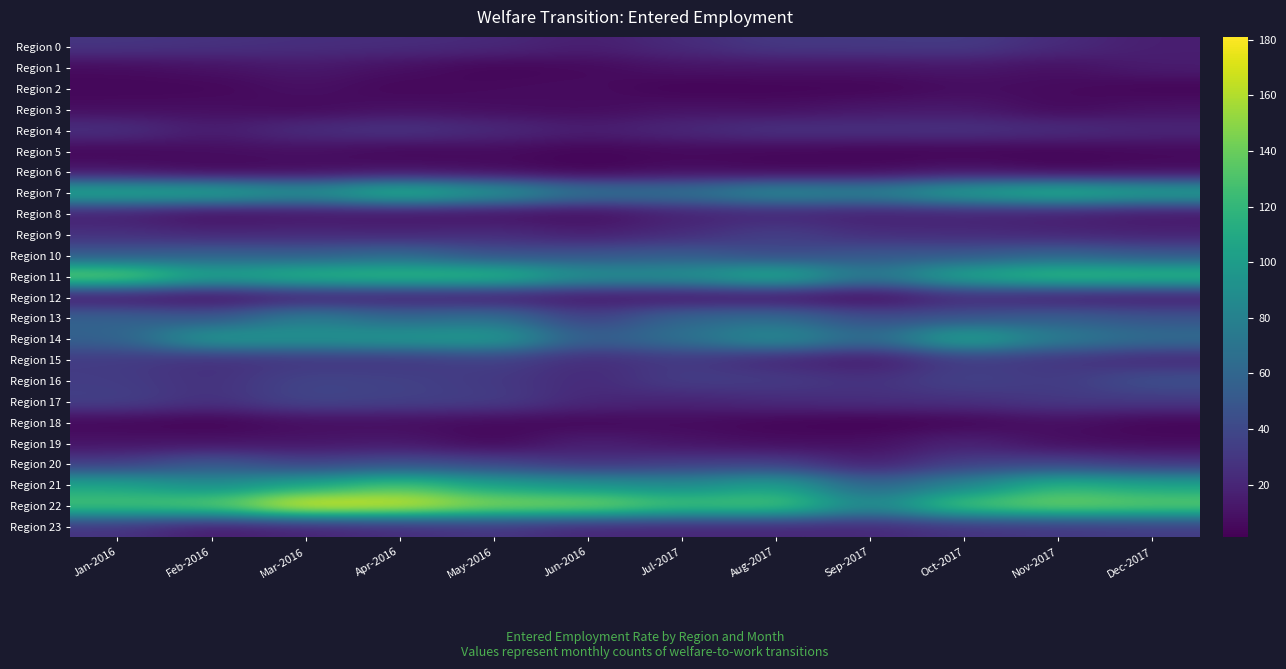

Reading left to right, extract all data points from this chart.

Region 0: Jan-2016=29	Feb-2016=27	Mar-2016=25	Apr-2016=24	May-2016=22	Jun-2016=16	Jul-2017=23	Aug-2017=31	Sep-2017=31	Oct-2017=32	Nov-2017=23	Dec-2017=16
Region 1: Jan-2016=6	Feb-2016=9	Mar-2016=13	Apr-2016=8	May-2016=3	Jun-2016=5	Jul-2017=10	Aug-2017=10	Sep-2017=10	Oct-2017=12	Nov-2017=8	Dec-2017=15
Region 2: Jan-2016=4	Feb-2016=4	Mar-2016=9	Apr-2016=4	May-2016=6	Jun-2016=7	Jul-2017=2	Aug-2017=3	Sep-2017=3	Oct-2017=7	Nov-2017=6	Dec-2017=3
Region 3: Jan-2016=7	Feb-2016=8	Mar-2016=5	Apr-2016=9	May-2016=7	Jun-2016=6	Jul-2017=10	Aug-2017=8	Sep-2017=12	Oct-2017=13	Nov-2017=5	Dec-2017=10
Region 4: Jan-2016=27	Feb-2016=15	Mar-2016=25	Apr-2016=29	May-2016=23	Jun-2016=16	Jul-2017=22	Aug-2017=28	Sep-2017=27	Oct-2017=28	Nov-2017=25	Dec-2017=21
Region 5: Jan-2016=4	Feb-2016=7	Mar-2016=8	Apr-2016=4	May-2016=6	Jun-2016=3	Jul-2017=5	Aug-2017=4	Sep-2017=3	Oct-2017=3	Nov-2017=3	Dec-2017=5
Region 6: Jan-2016=10	Feb-2016=4	Mar-2016=6	Apr-2016=9	May-2016=6	Jun-2016=2	Jul-2017=7	Aug-2017=4	Sep-2017=5	Oct-2017=10	Nov-2017=4	Dec-2017=6
Region 7: Jan-2016=115	Feb-2016=113	Mar-2016=96	Apr-2016=124	May-2016=101	Jun-2016=72	Jul-2017=72	Aug-2017=91	Sep-2017=84	Oct-2017=108	Nov-2017=122	Dec-2017=109
Region 8: Jan-2016=15	Feb-2016=6	Mar-2016=10	Apr-2016=9	May-2016=8	Jun-2016=6	Jul-2017=17	Aug-2017=19	Sep-2017=16	Oct-2017=17	Nov-2017=15	Dec-2017=11
Region 9: Jan-2016=26	Feb-2016=21	Mar-2016=22	Apr-2016=20	May-2016=24	Jun-2016=16	Jul-2017=23	Aug-2017=35	Sep-2017=24	Oct-2017=23	Nov-2017=20	Dec-2017=18
Region 10: Jan-2016=51	Feb-2016=57	Mar-2016=54	Apr-2016=63	May-2016=45	Jun-2016=48	Jul-2017=53	Aug-2017=41	Sep-2017=50	Oct-2017=50	Nov-2017=59	Dec-2017=50
Region 11: Jan-2016=146	Feb-2016=107	Mar-2016=122	Apr-2016=125	May-2016=125	Jun-2016=93	Jul-2017=94	Aug-2017=118	Sep-2017=73	Oct-2017=112	Nov-2017=127	Dec-2017=125
Region 12: Jan-2016=10	Feb-2016=7	Mar-2016=15	Apr-2016=15	May-2016=13	Jun-2016=11	Jul-2017=10	Aug-2017=9	Sep-2017=5	Oct-2017=21	Nov-2017=14	Dec-2017=13
Region 13: Jan-2016=58	Feb-2016=49	Mar-2016=79	Apr-2016=61	May-2016=69	Jun-2016=34	Jul-2017=61	Aug-2017=65	Sep-2017=43	Oct-2017=47	Nov-2017=55	Dec-2017=48
Region 14: Jan-2016=57	Feb-2016=101	Mar-2016=95	Apr-2016=99	May-2016=103	Jun-2016=54	Jul-2017=69	Aug-2017=92	Sep-2017=63	Oct-2017=112	Nov-2017=77	Dec-2017=66
Region 15: Jan-2016=32	Feb-2016=25	Mar-2016=29	Apr-2016=29	May-2016=35	Jun-2016=23	Jul-2017=31	Aug-2017=20	Sep-2017=13	Oct-2017=33	Nov-2017=28	Dec-2017=21
Region 16: Jan-2016=33	Feb-2016=26	Mar-2016=38	Apr-2016=36	May-2016=31	Jun-2016=22	Jul-2017=34	Aug-2017=33	Sep-2017=27	Oct-2017=37	Nov-2017=32	Dec-2017=46
Region 17: Jan-2016=36	Feb-2016=26	Mar-2016=39	Apr-2016=36	May-2016=34	Jun-2016=21	Jul-2017=19	Aug-2017=23	Sep-2017=25	Oct-2017=26	Nov-2017=31	Dec-2017=31
Region 18: Jan-2016=4	Feb-2016=2	Mar-2016=7	Apr-2016=7	May-2016=5	Jun-2016=4	Jul-2017=6	Aug-2017=3	Sep-2017=1	Oct-2017=3	Nov-2017=8	Dec-2017=3
Region 19: Jan-2016=10	Feb-2016=10	Mar-2016=11	Apr-2016=13	May-2016=4	Jun-2016=17	Jul-2017=10	Aug-2017=7	Sep-2017=8	Oct-2017=19	Nov-2017=7	Dec-2017=6
Region 20: Jan-2016=33	Feb-2016=51	Mar-2016=36	Apr-2016=44	May-2016=38	Jun-2016=27	Jul-2017=33	Aug-2017=35	Sep-2017=16	Oct-2017=35	Nov-2017=37	Dec-2017=29
Region 21: Jan-2016=107	Feb-2016=88	Mar-2016=107	Apr-2016=130	May-2016=104	Jun-2016=94	Jul-2017=87	Aug-2017=105	Sep-2017=57	Oct-2017=83	Nov-2017=119	Dec-2017=106
Region 22: Jan-2016=131	Feb-2016=138	Mar-2016=181	Apr-2016=173	May-2016=152	Jun-2016=150	Jul-2017=130	Aug-2017=134	Sep-2017=85	Oct-2017=134	Nov-2017=145	Dec-2017=139
Region 23: Jan-2016=27	Feb-2016=14	Mar-2016=18	Apr-2016=23	May-2016=28	Jun-2016=20	Jul-2017=20	Aug-2017=20	Sep-2017=21	Oct-2017=27	Nov-2017=29	Dec-2017=32